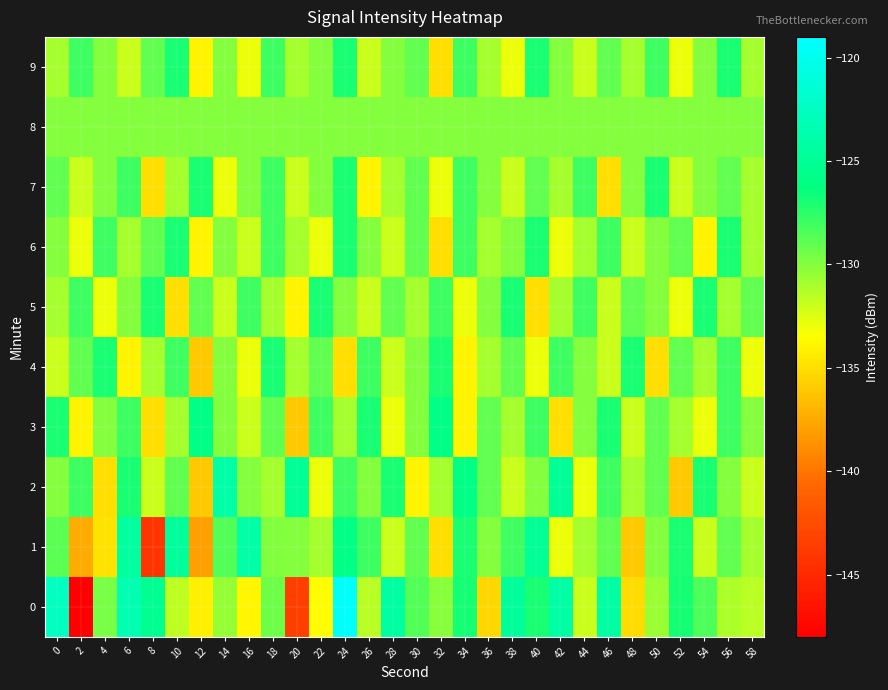

What is the smallest value displayed?

-148.0